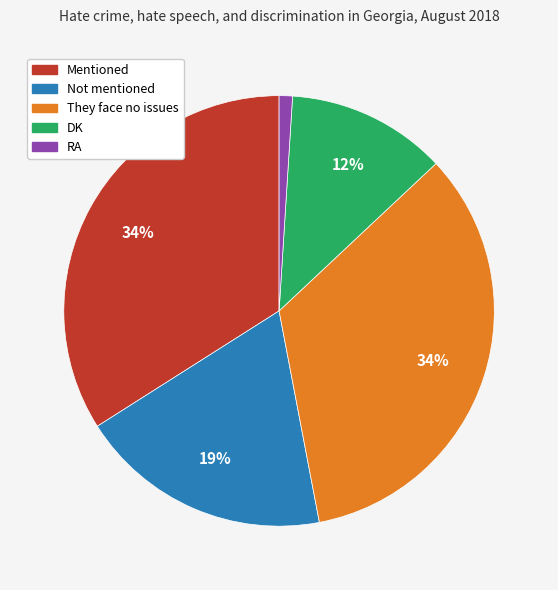

What percentage is the Not mentioned slice, to the nearest percent?

19%